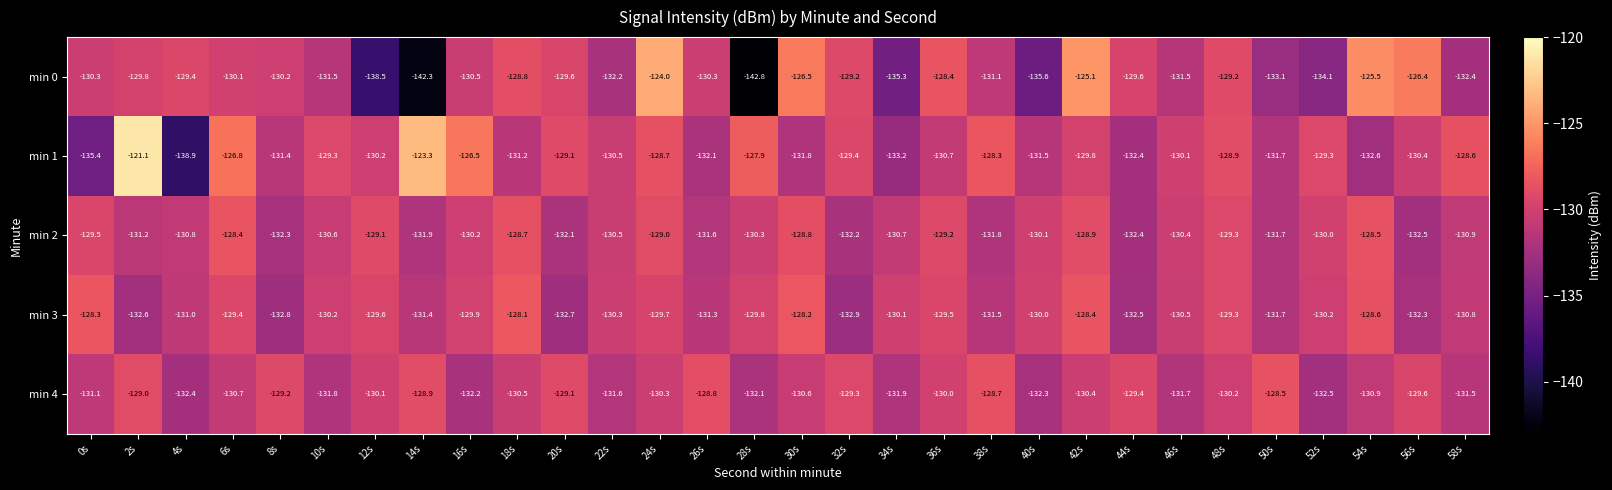

What is the minimum value shown in the chart?

-142.8